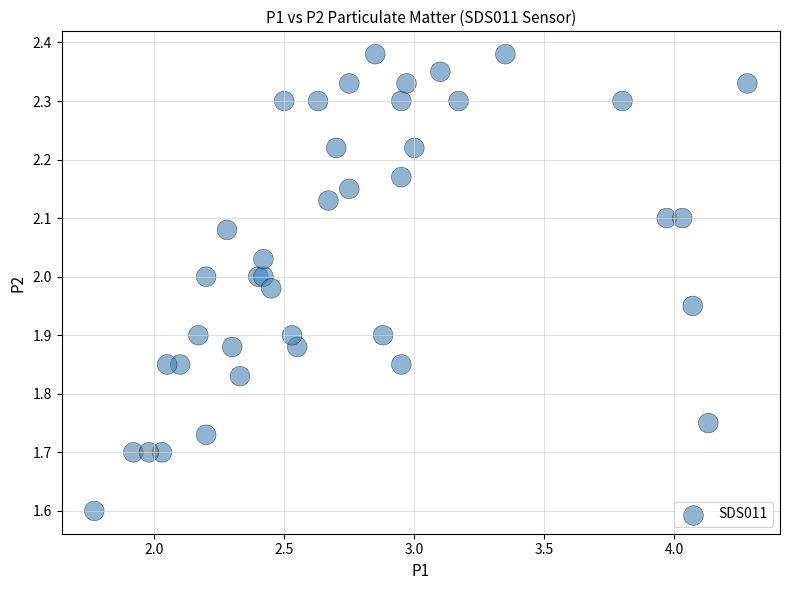

What Y value in the scatter plot is closest to 1?

1.6